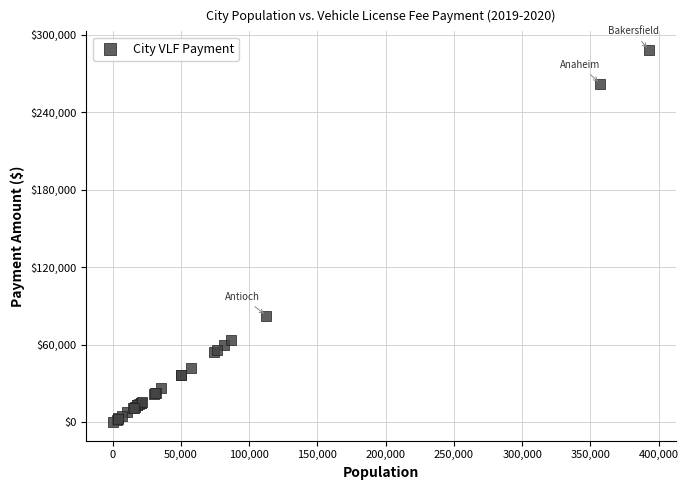

What Y value in the scatter plot is closest to 144098?

82526.2